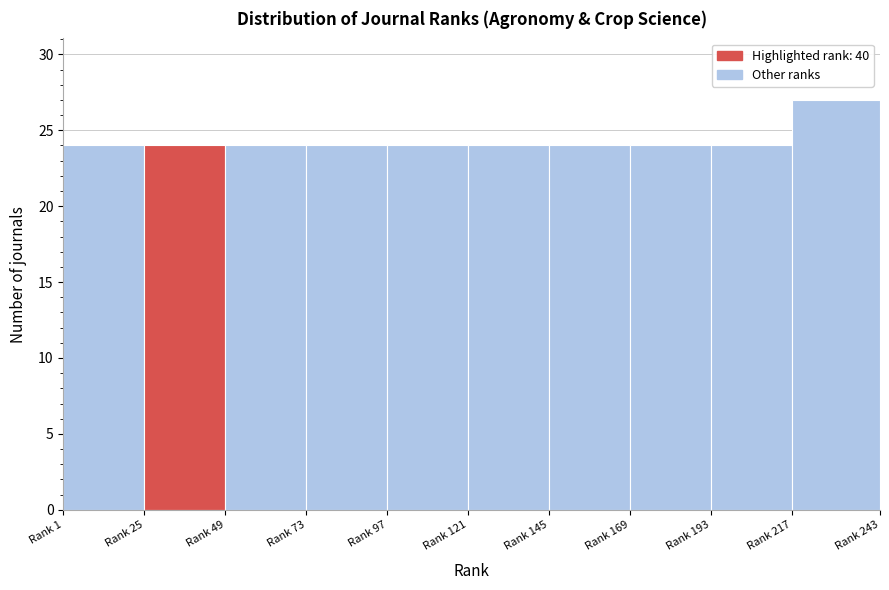

Reading left to right, list all the values displayed in this chart.

24	24	24	24	24	24	24	24	24	27